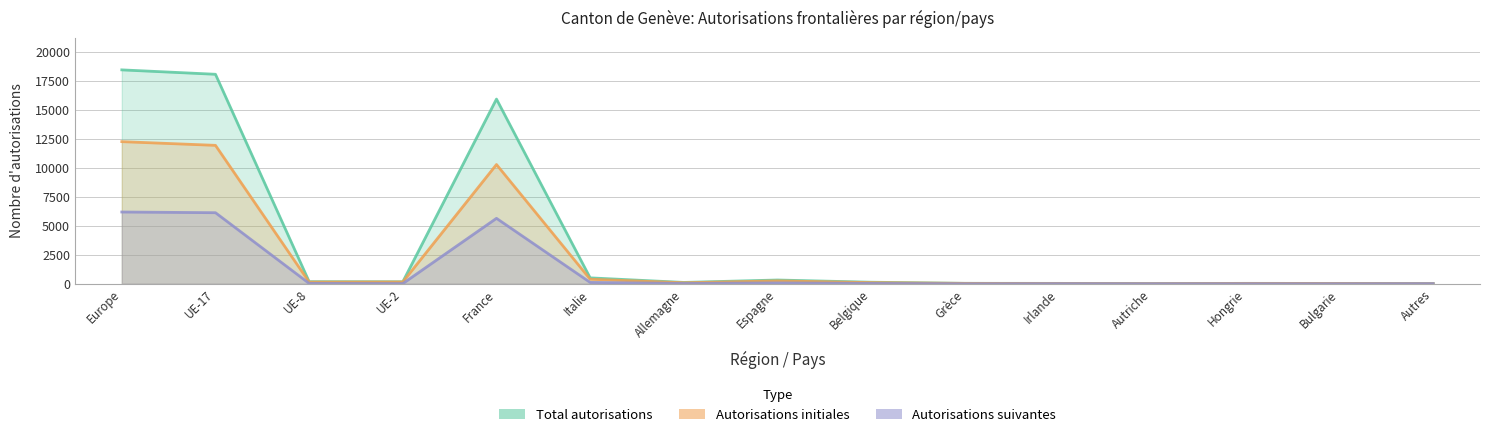

Which category has the highest value across all series?

Europe